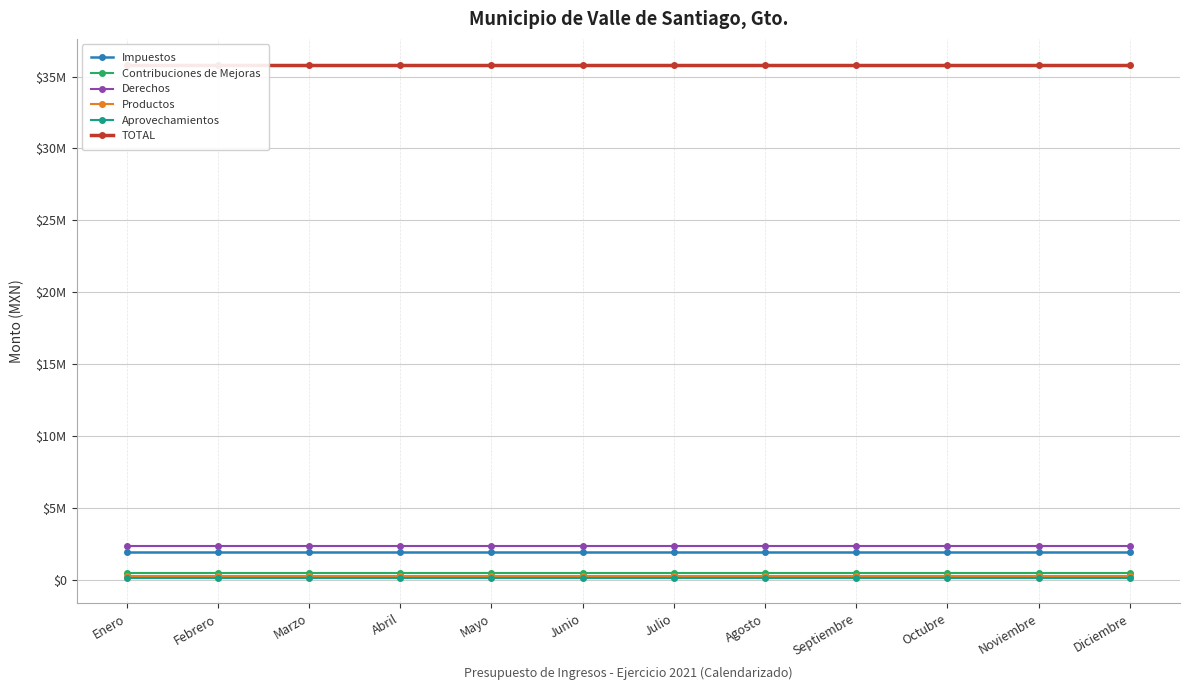

Is the value of Productos at Enero greater than the value of Derechos at Marzo?

No